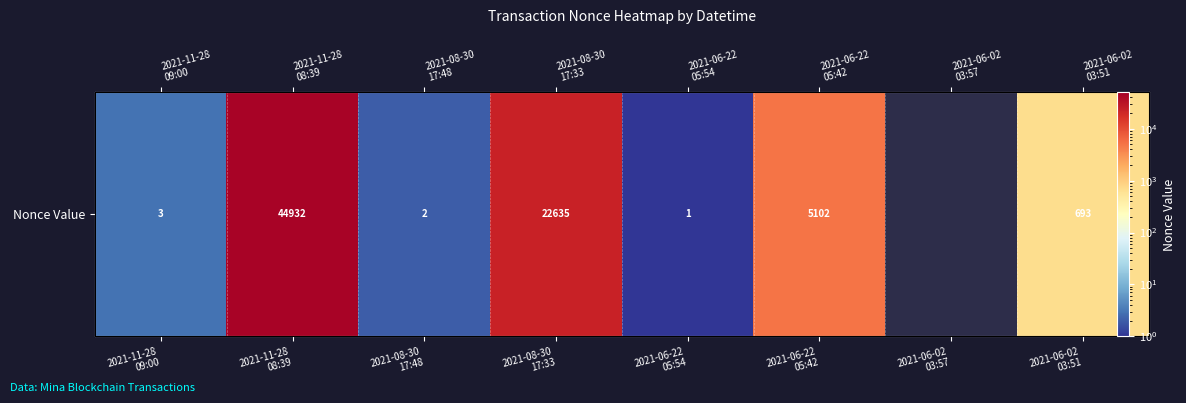

Read the value at 2021-06-22
05:54.

1.0